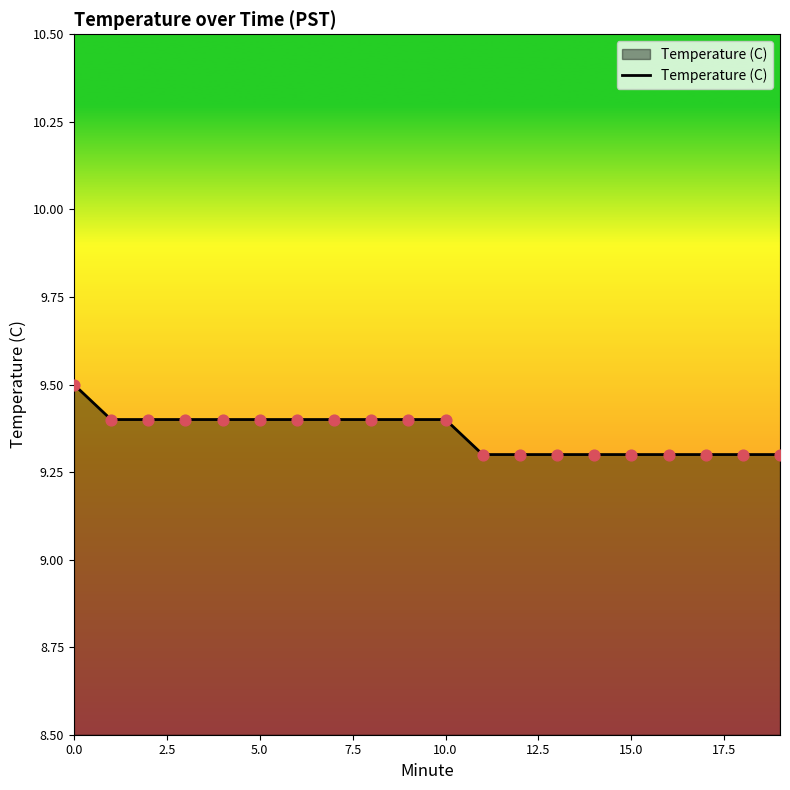

What is the maximum value shown in the chart?

9.5